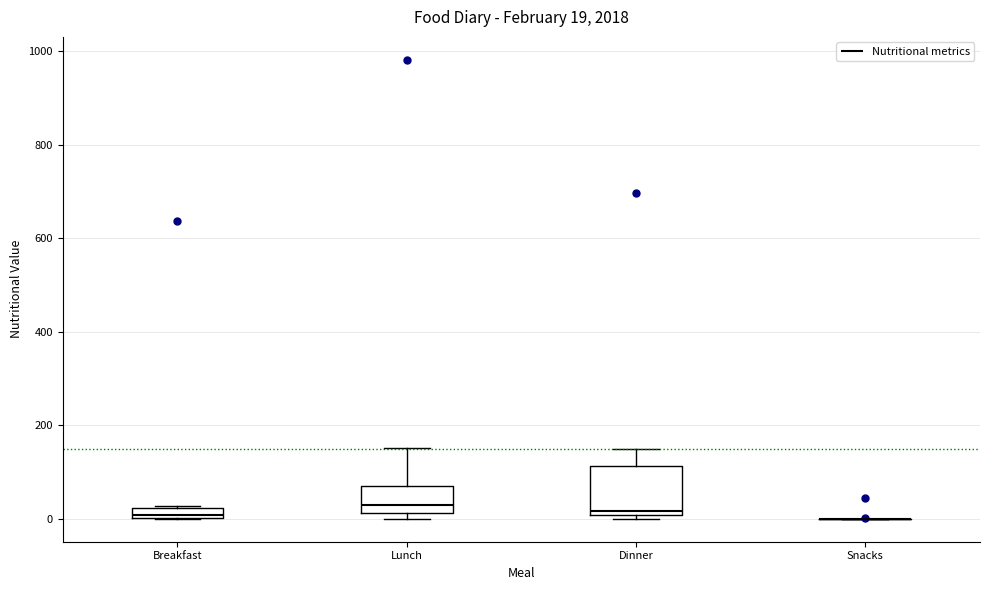

Which box is the tallest, from its lower edge to its upper edge?

Dinner